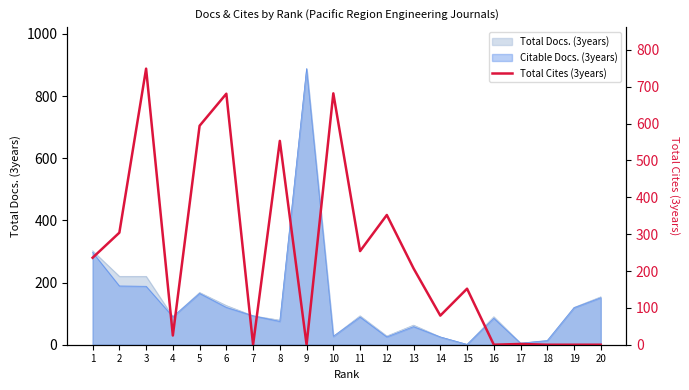

List the labels in order of value, largest first.

3, 10, 6, 5, 8, 12, 2, 11, 1, 13, 15, 14, 4, 17, 7, 9, 16, 18, 19, 20